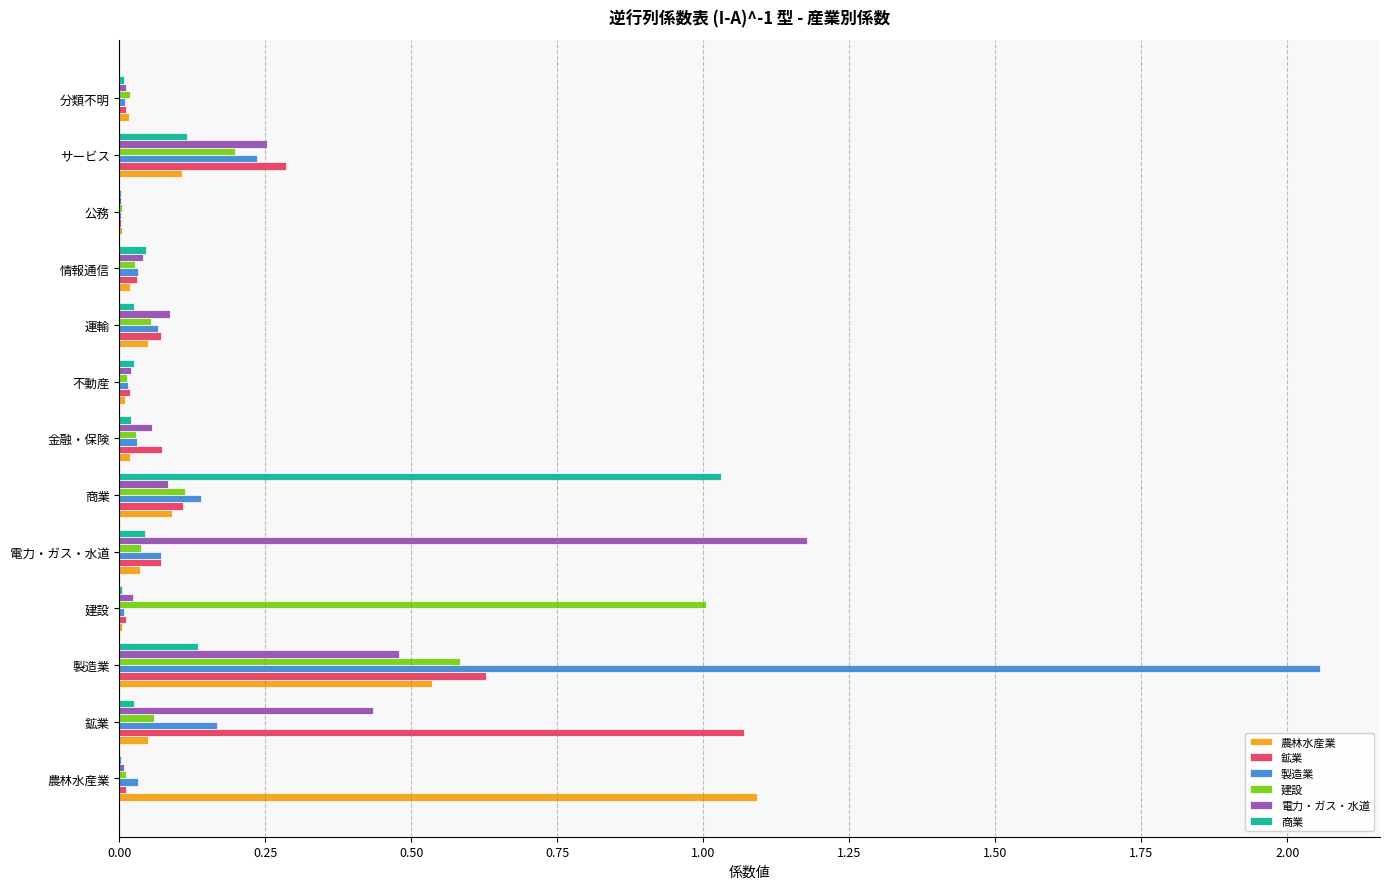

At which label does 農林水産業 reach its peak?

農林水産業